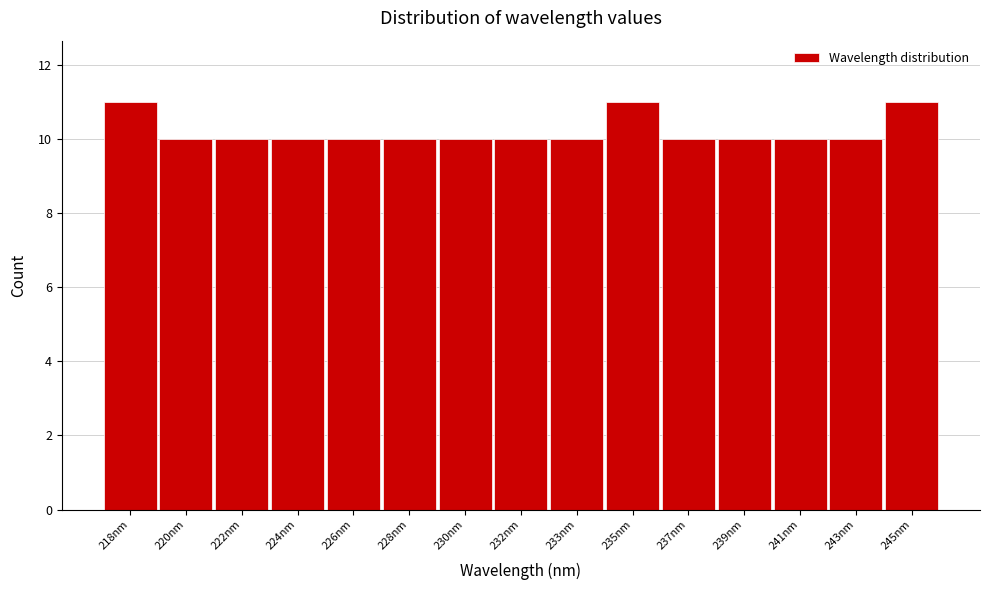

Reading right to left, extract all data points from this chart.

11	10	10	10	10	11	10	10	10	10	10	10	10	10	11